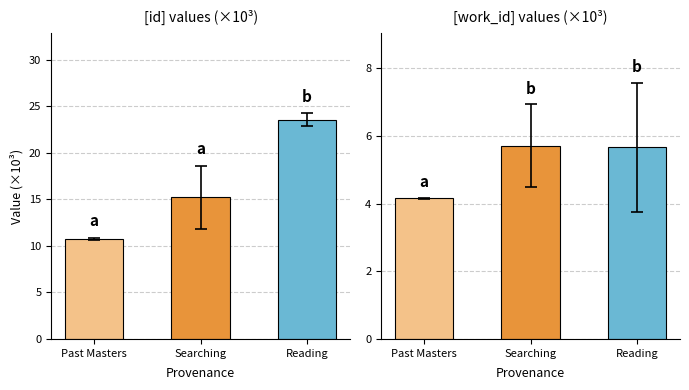

How many values are between 4 and 5?

1